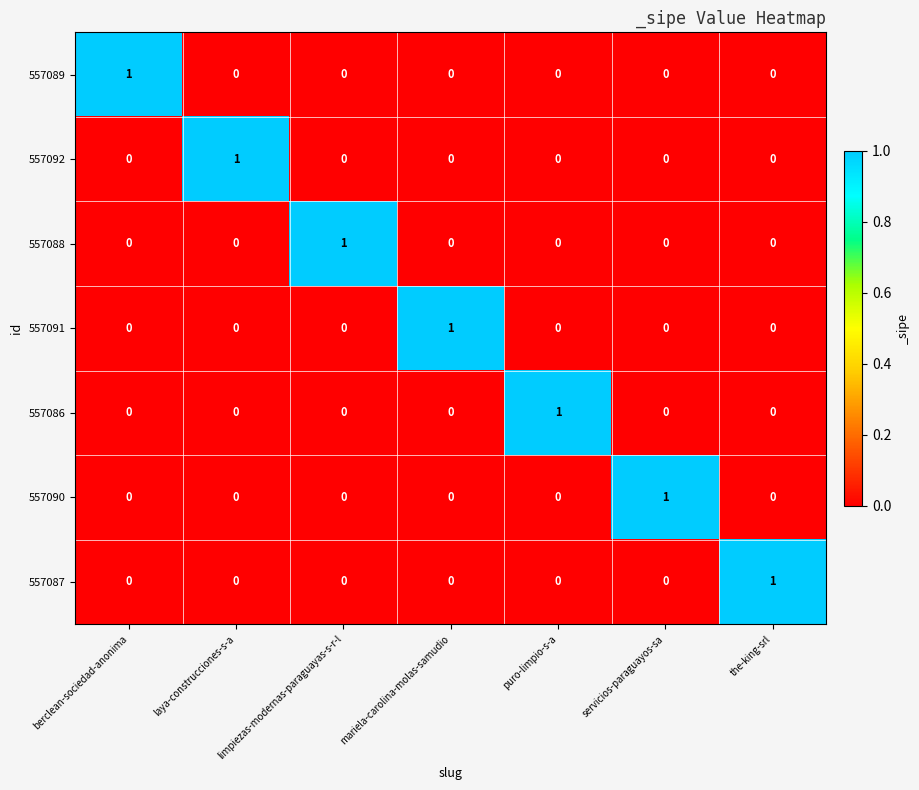

Which category has the highest value in the 557087 series?

the-king-srl